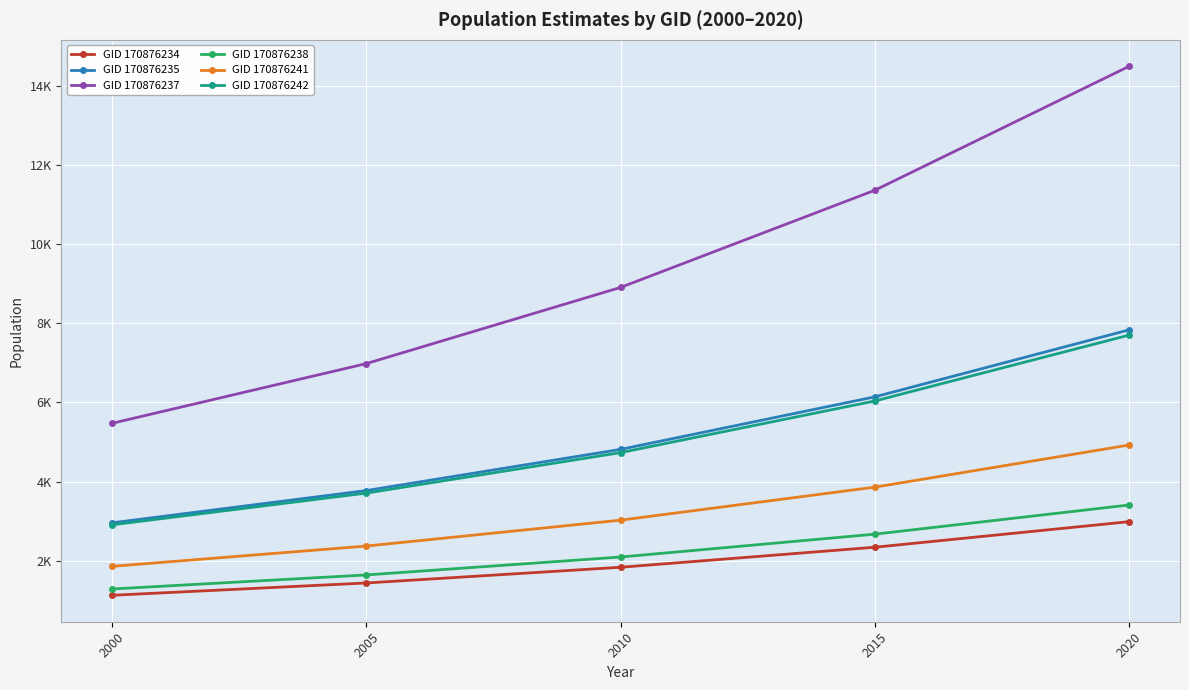

What is the value of the GID 170876241 point at the 4th from the left?

3861.0